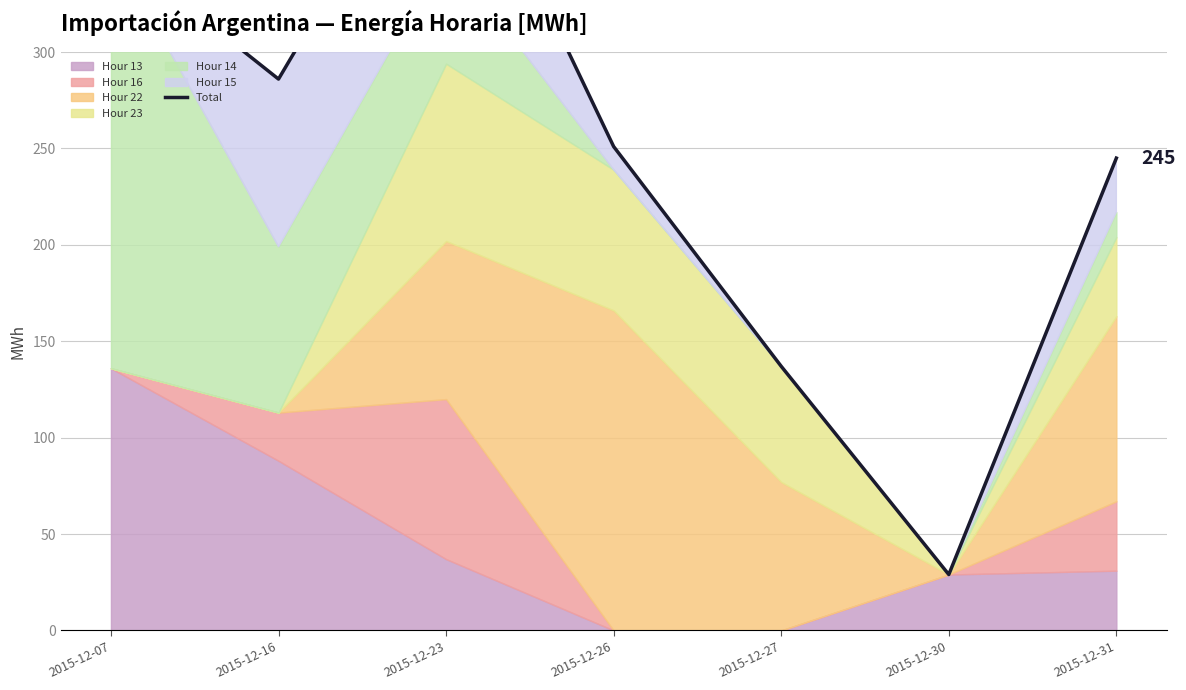

What is the smallest value displayed?

29